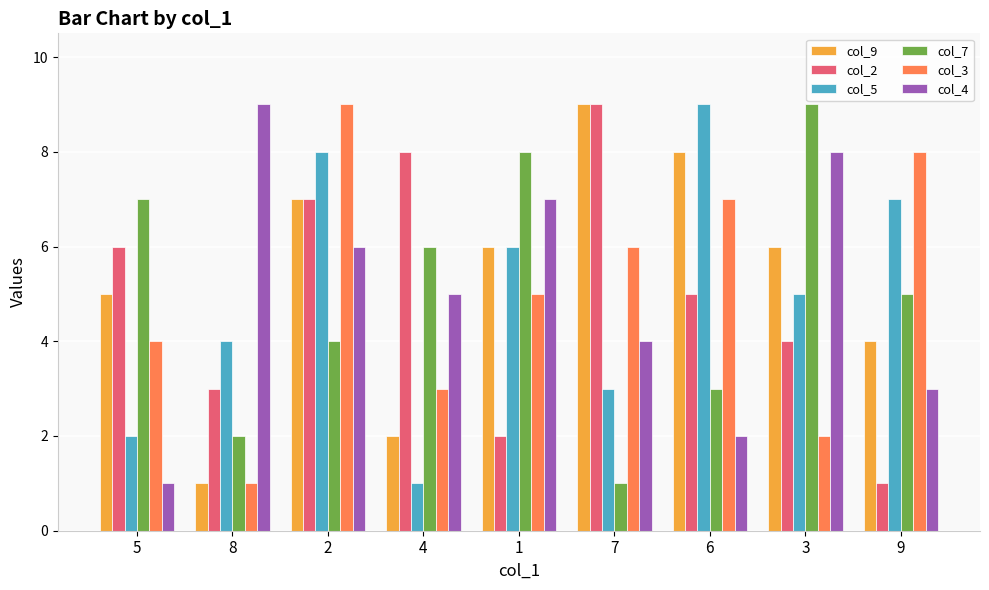

How many groups of bars are there?

9